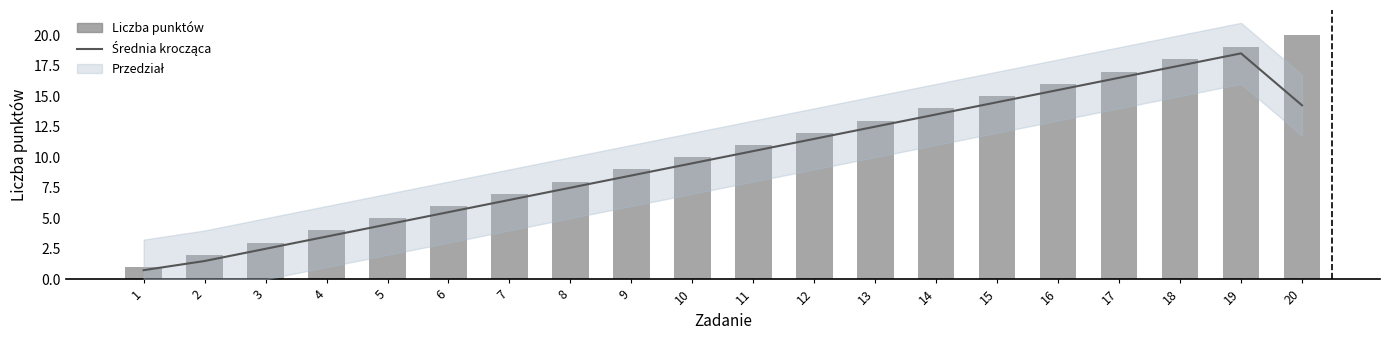

Which series has the largest total across all categories?

Liczba punktów